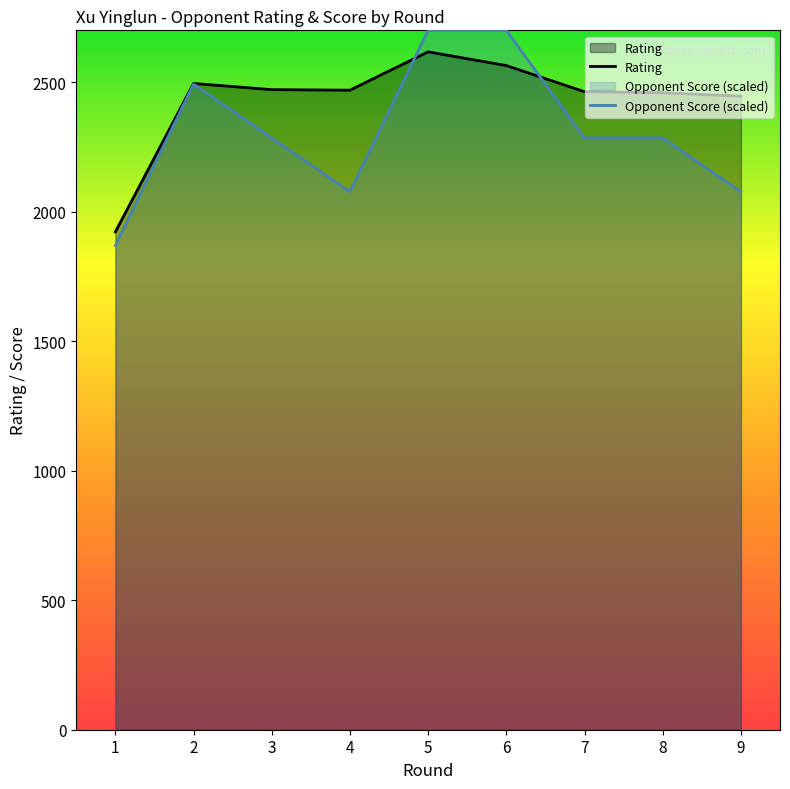

Which series has the widest spread of values?

Opponent Score (scaled)